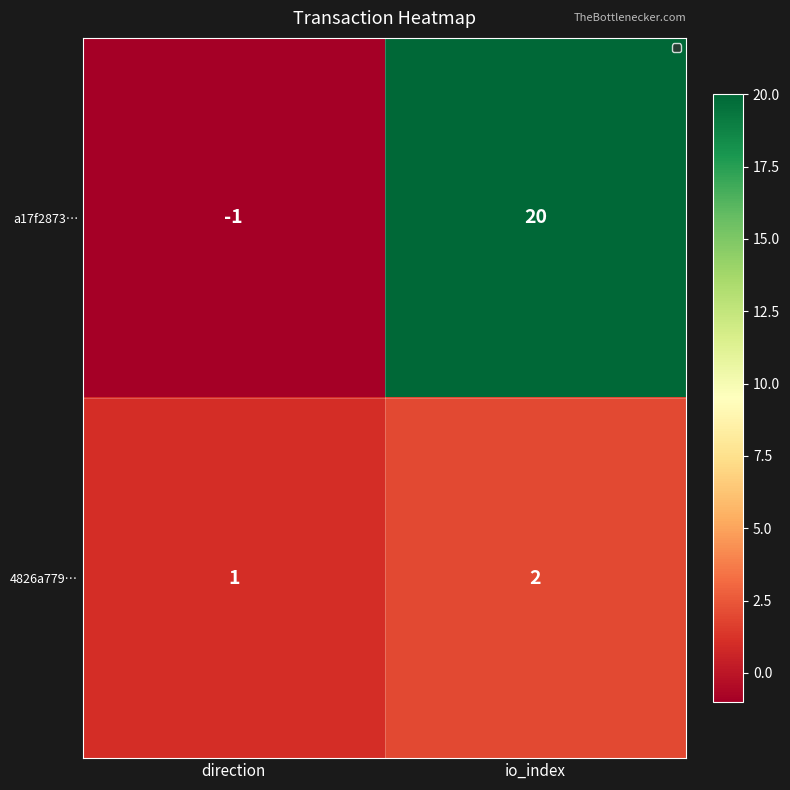

What is the approximate value of a17f2873… at io_index?

20